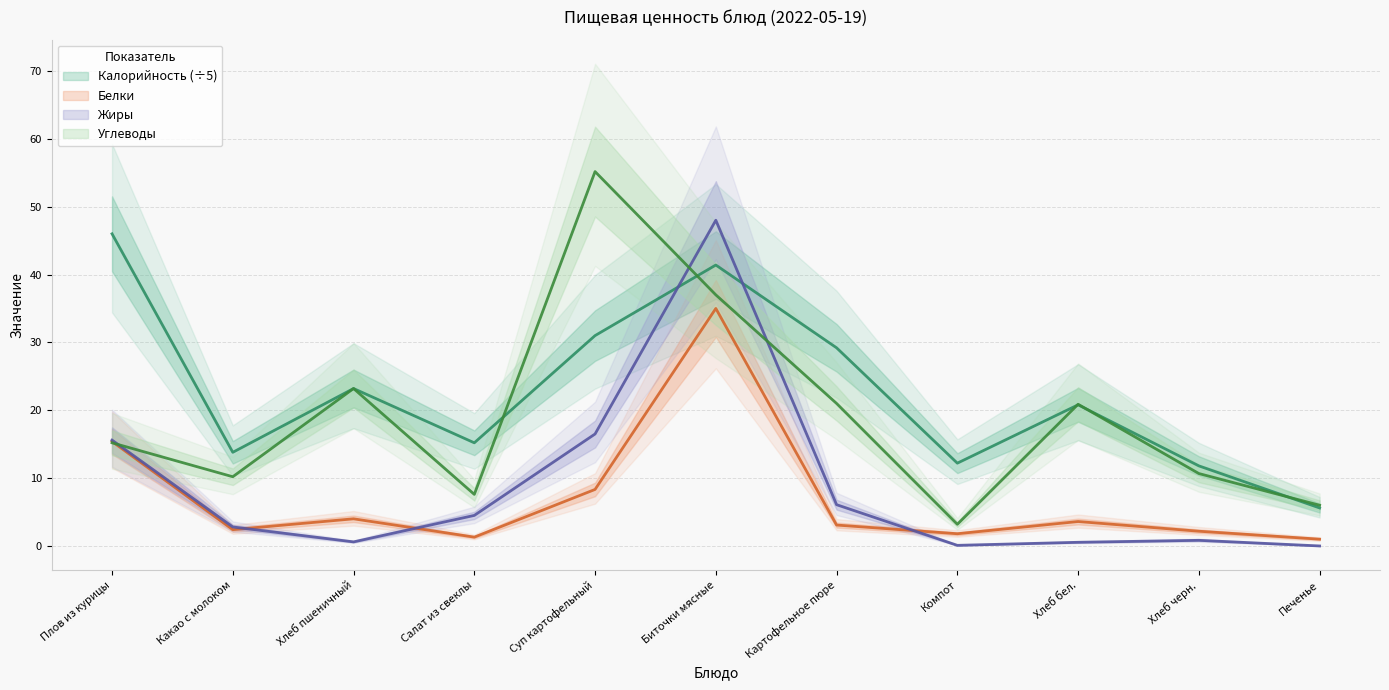

True or false: Белки and Калорийность intersect in this chart.

False